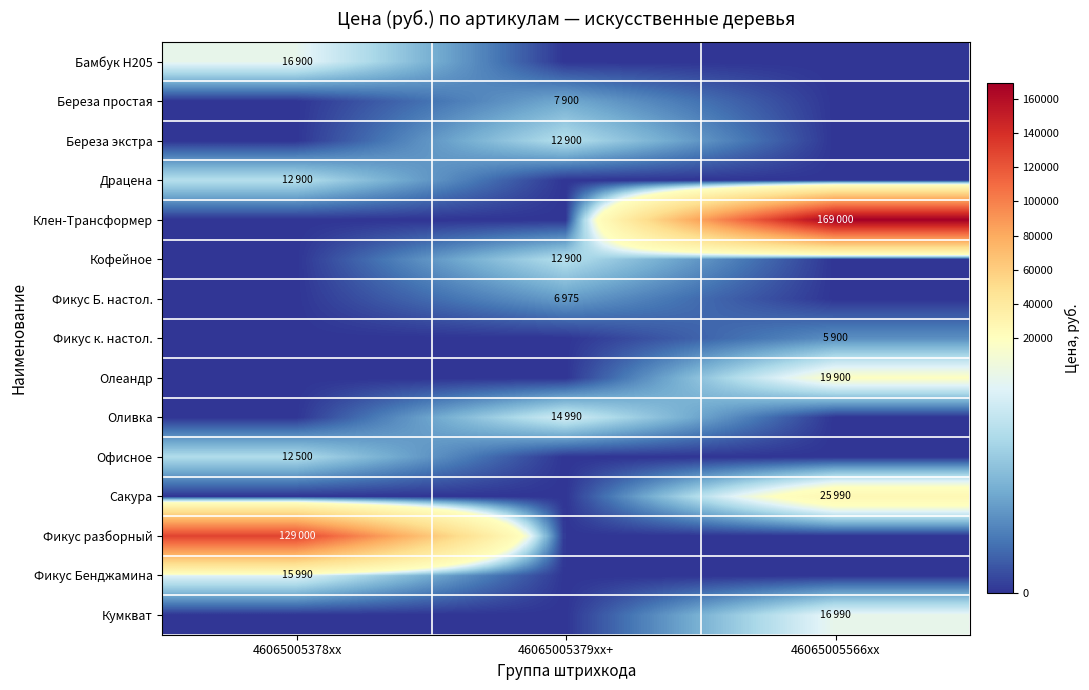

Rank the series by their maximum value, from highest to lowest.

Клен-Трансформер, Фикус разборный, Сакура, Олеандр, Кумкват, Бамбук H205, Фикус Бенджамина, Оливка, Береза экстра, Драцена, Кофейное, Офисное, Береза простая, Фикус Б. настол., Фикус к. настол.